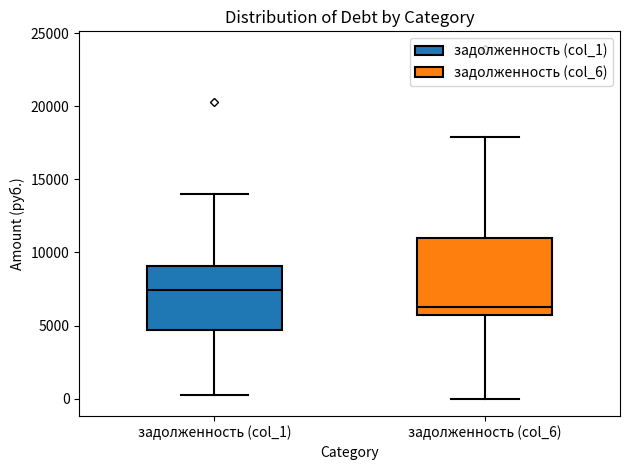

Reading left to right, read every box against the y-axis: the position of its median line, the range the box covers, and the ends of its whiskers. The values are not printed on the chart, so give them approximately, as read against the axis.

задолженность (col_1): median 7500, box 4500 to 9000, whiskers 500 to 14000
задолженность (col_6): median 6500, box 5500 to 11000, whiskers 0 to 18000